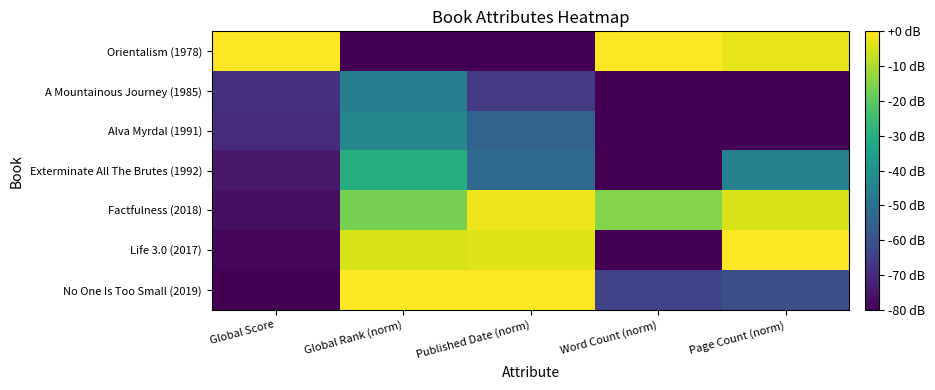

Reading right to left, transcribe all the data shown in this chart.

Orientalism (1978): Page Count (norm)=-3.1	Word Count (norm)=0.0	Published Date (norm)=-80.0	Global Rank (norm)=-80.0	Global Score=0.0
A Mountainous Journey (1985): Page Count (norm)=-80.0	Word Count (norm)=-80.0	Published Date (norm)=-66.3	Global Rank (norm)=-46.5	Global Score=-68.5
Alva Myrdal (1991): Page Count (norm)=-80.0	Word Count (norm)=-80.0	Published Date (norm)=-54.6	Global Rank (norm)=-42.9	Global Score=-70.1
Exterminate All The Brutes (1992): Page Count (norm)=-44.8	Word Count (norm)=-80.0	Published Date (norm)=-52.7	Global Rank (norm)=-30.1	Global Score=-74.4
Factfulness (2018): Page Count (norm)=-4.8	Word Count (norm)=-15.0	Published Date (norm)=-2.0	Global Rank (norm)=-16.5	Global Score=-76.6
Life 3.0 (2017): Page Count (norm)=0.0	Word Count (norm)=-80.0	Published Date (norm)=-3.9	Global Rank (norm)=-4.8	Global Score=-78.9
No One Is Too Small (2019): Page Count (norm)=-60.7	Word Count (norm)=-64.0	Published Date (norm)=0.0	Global Rank (norm)=0.0	Global Score=-80.0